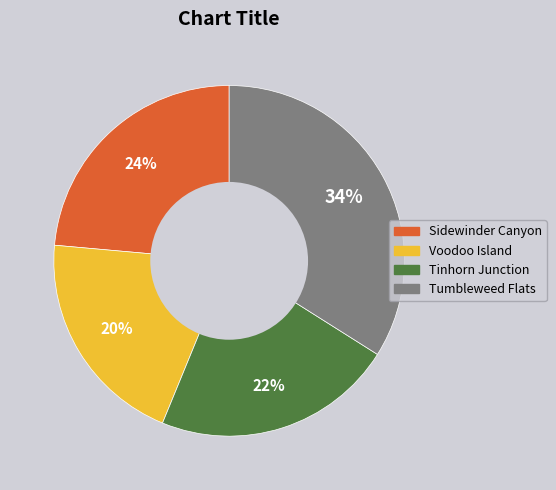

What is the smallest slice in the pie chart?

Voodoo Island